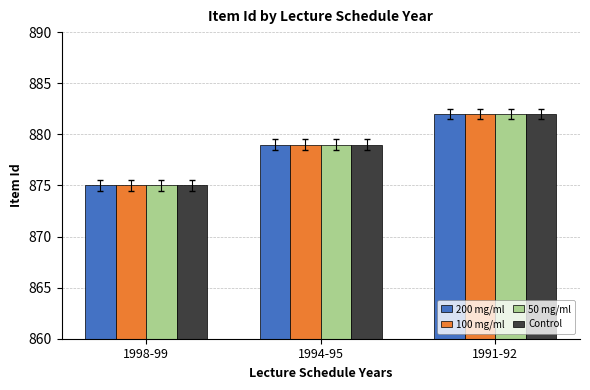

At how many categories does at least one series exceed 876?

2